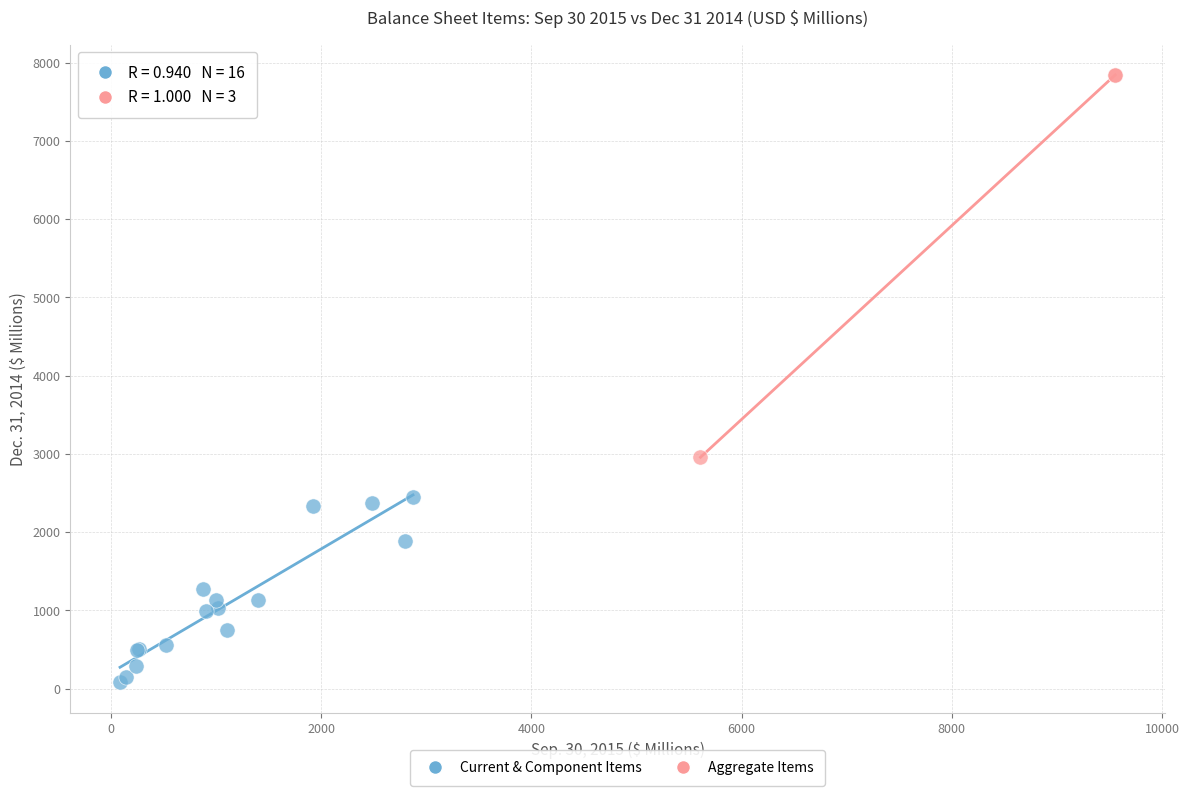

Which series has the largest Y range (max minus min)?

Aggregate Items